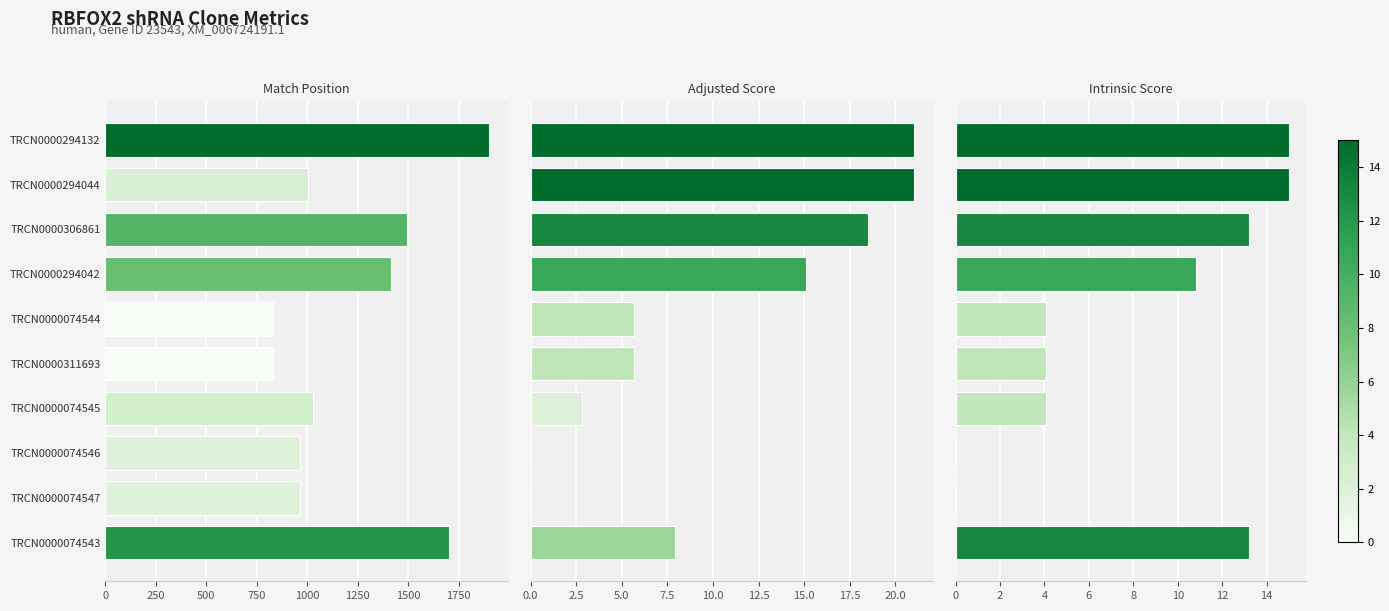

Is the value of Adjusted Score at TRCN0000074544 greater than the value of Match Position at TRCN0000074546?

No